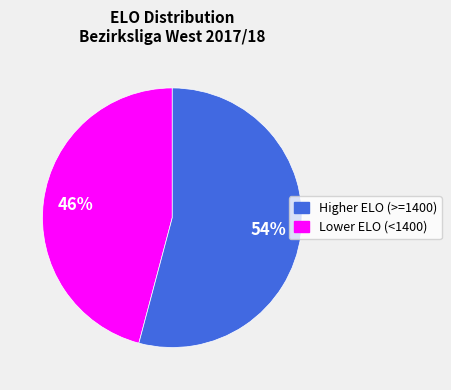

To the nearest percent, what is the average slice percentage?

50%